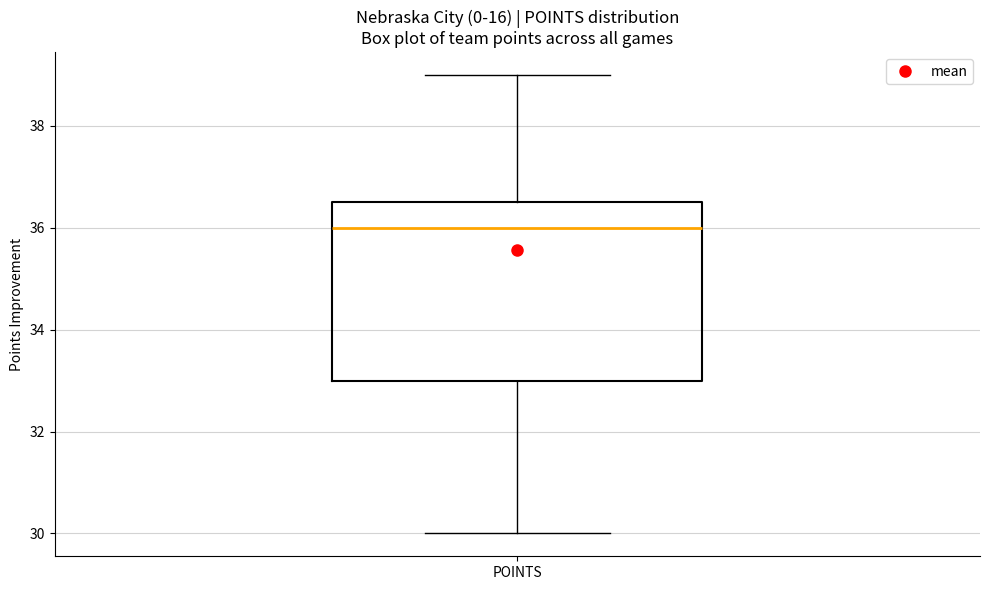

Where is the lower edge of the box for POINTS on the y-axis? The values are not printed on the chart, so give them approximately, as read against the axis.

33.0